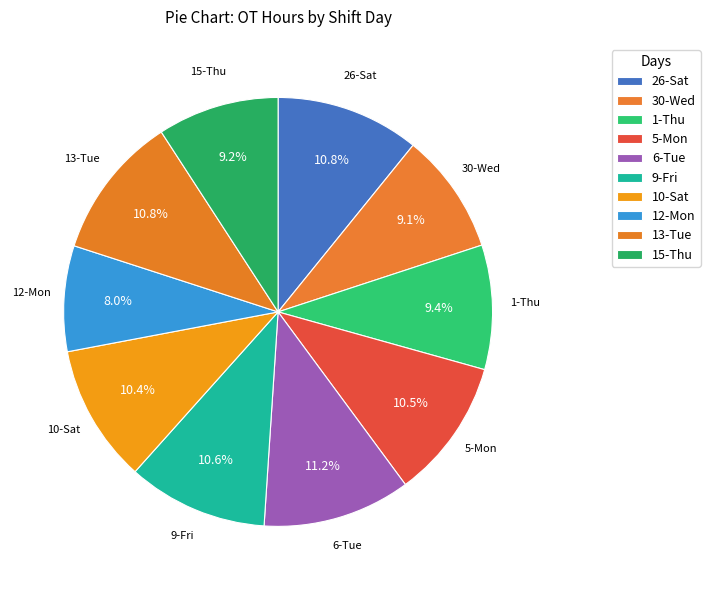

Rank the categories by value from lowest to highest.

12-Mon, 30-Wed, 15-Thu, 1-Thu, 10-Sat, 5-Mon, 9-Fri, 26-Sat, 13-Tue, 6-Tue